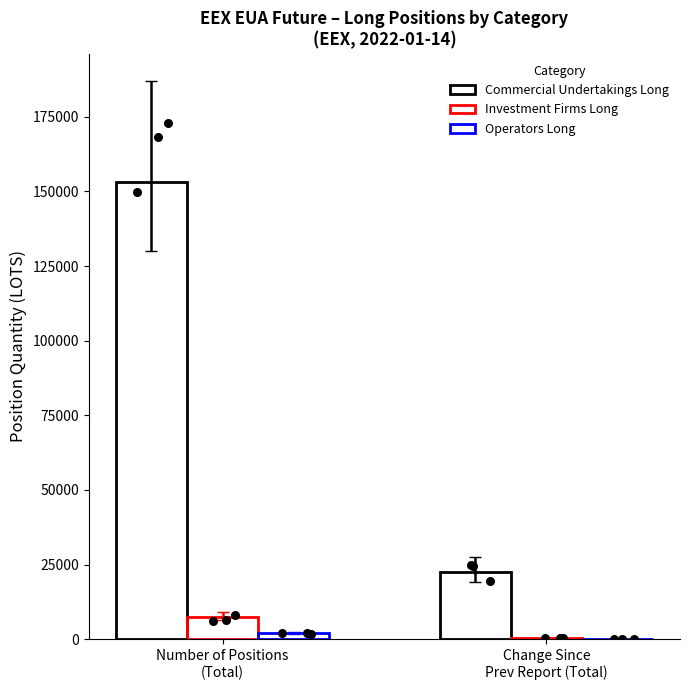

At how many categories does at least one series exceed 74374?

1